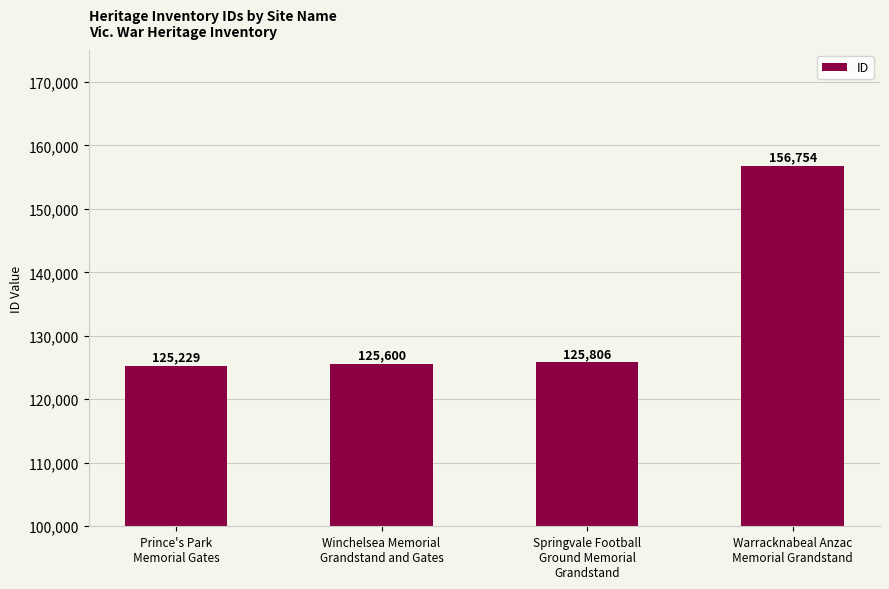

Approximately how many times larger is the value at Winchelsea Memorial
Grandstand and Gates compared to Prince's Park
Memorial Gates?

1.0